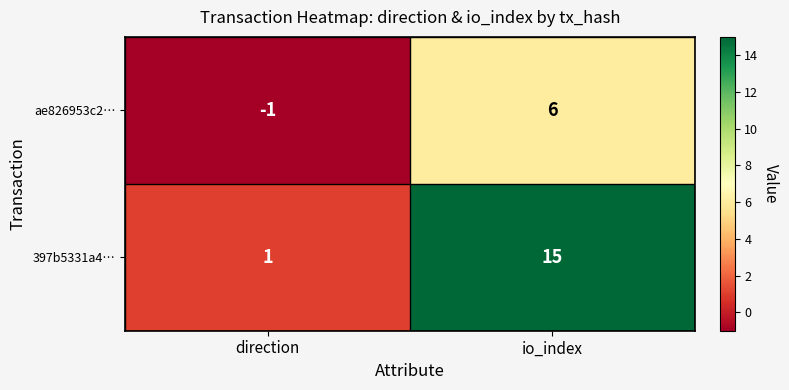

Reading left to right, extract all data points from this chart.

ae826953c2…: direction=-1	io_index=6
397b5331a4…: direction=1	io_index=15